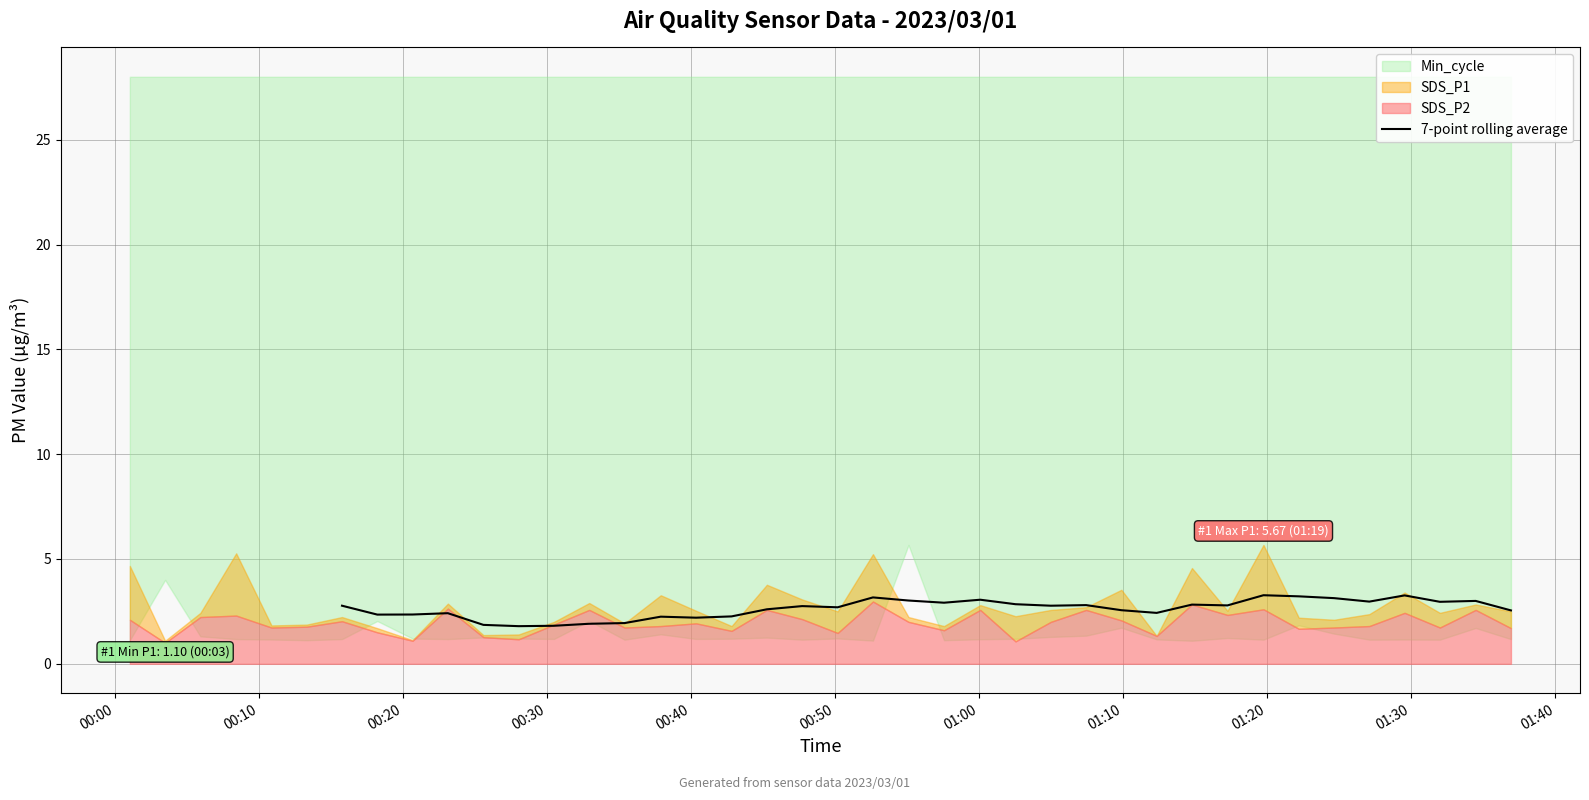

Count the number of values greater than 2.

29